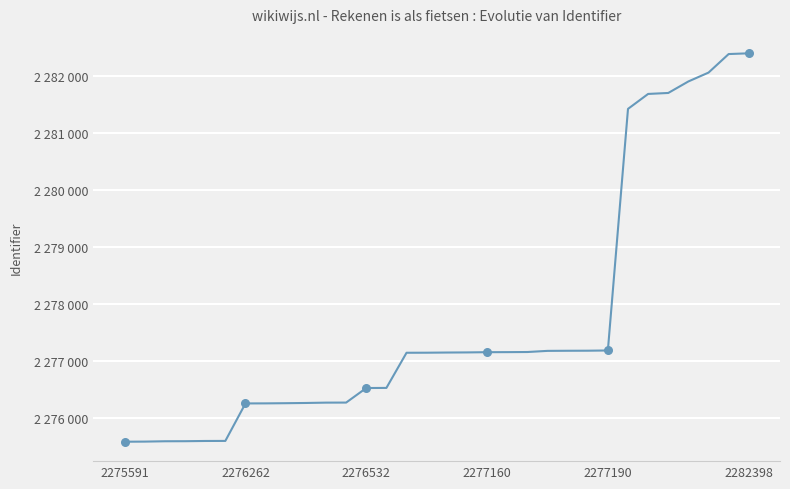

Does the chart have visible grid lines?

Yes